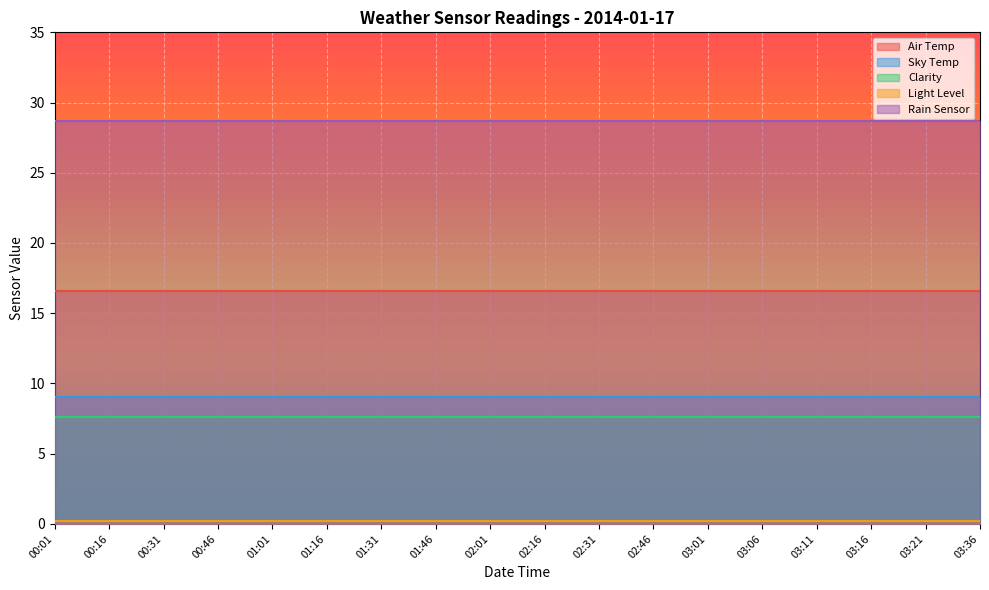

What is the label of the 2nd point from the right?

03:21